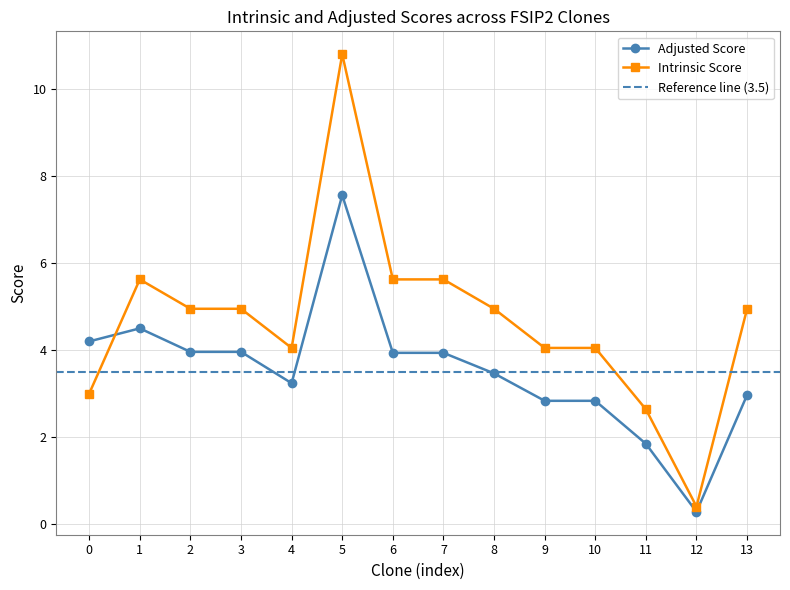

At which category does Adjusted Score reach its first local peak?

1